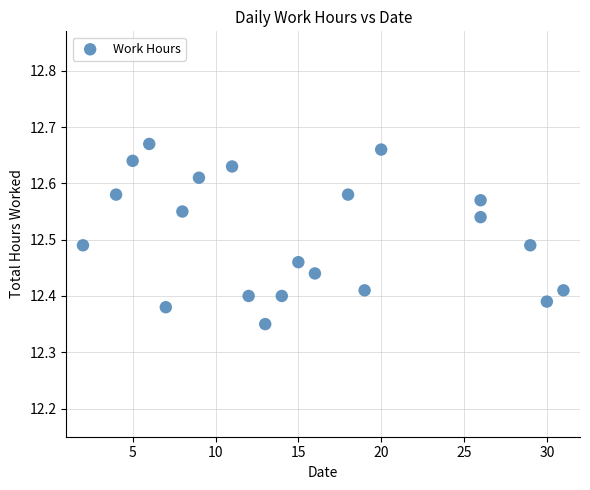

Count the number of points in this scatter plot.

21